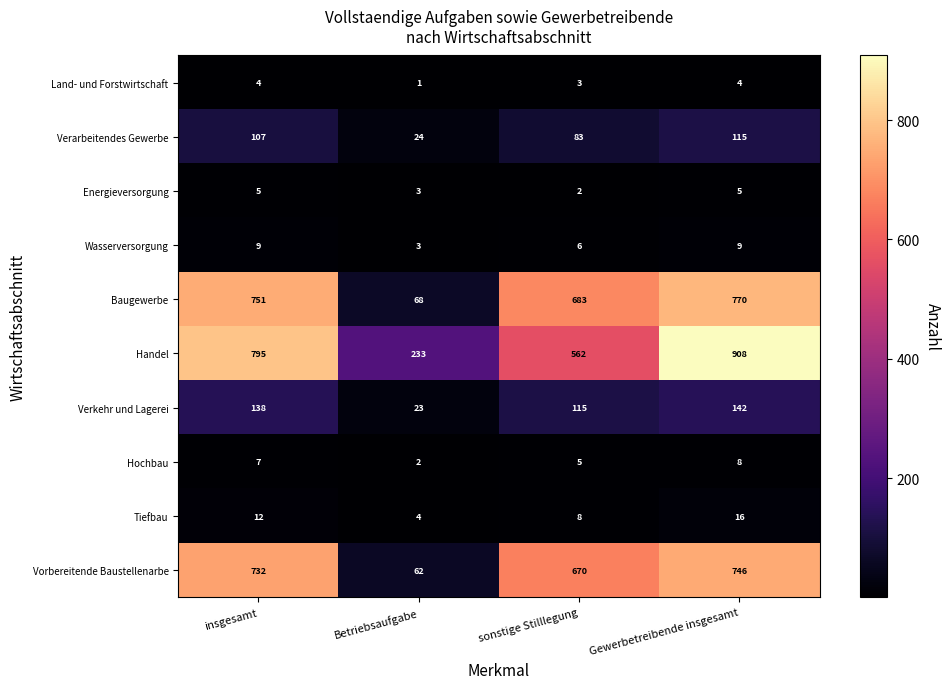

What is the spread (max minus min) of values at Betriebsaufgabe?

232